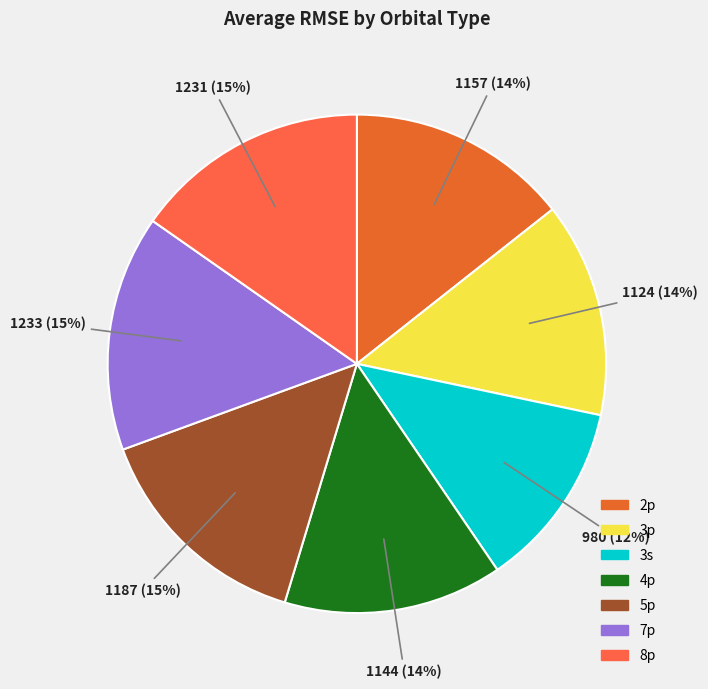

Rank the categories by value from highest to lowest.

7p, 8p, 5p, 2p, 4p, 3p, 3s